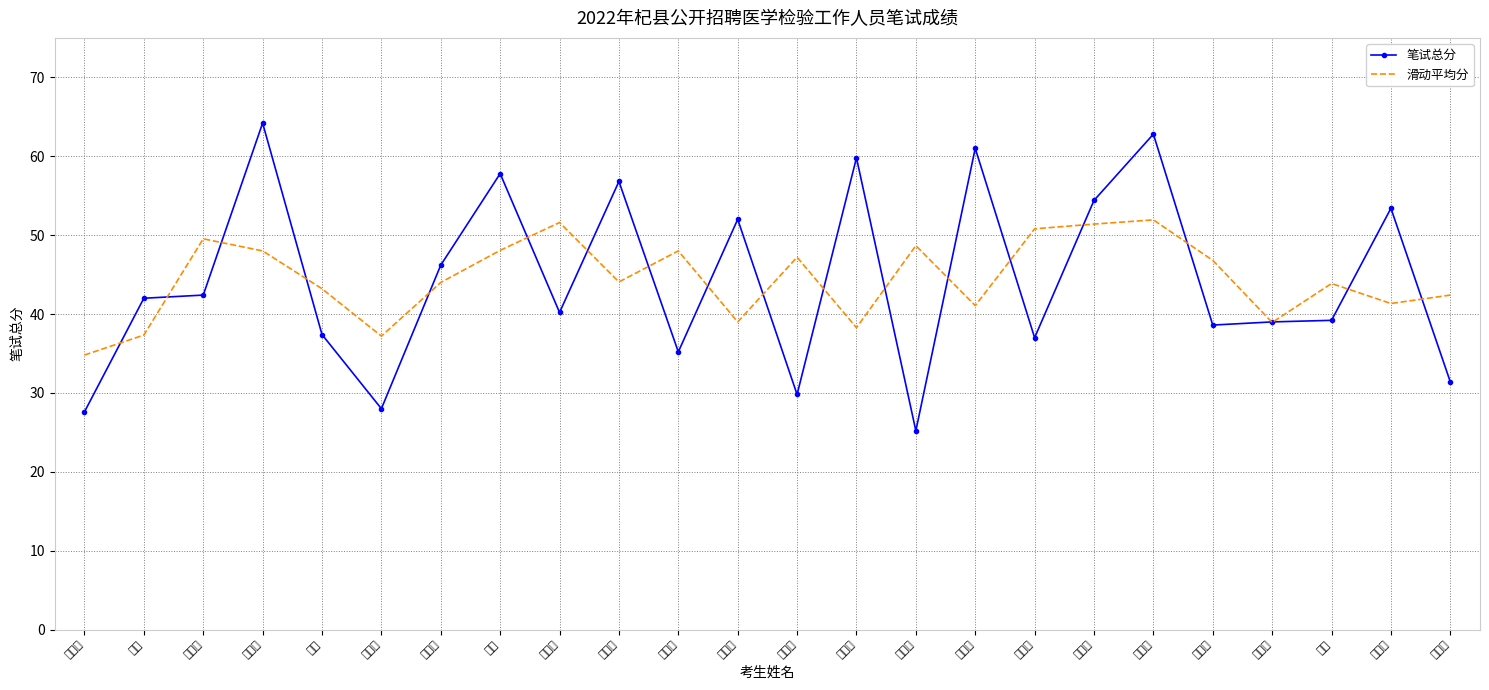

What is the label of the 20th point from the left?

张倩文